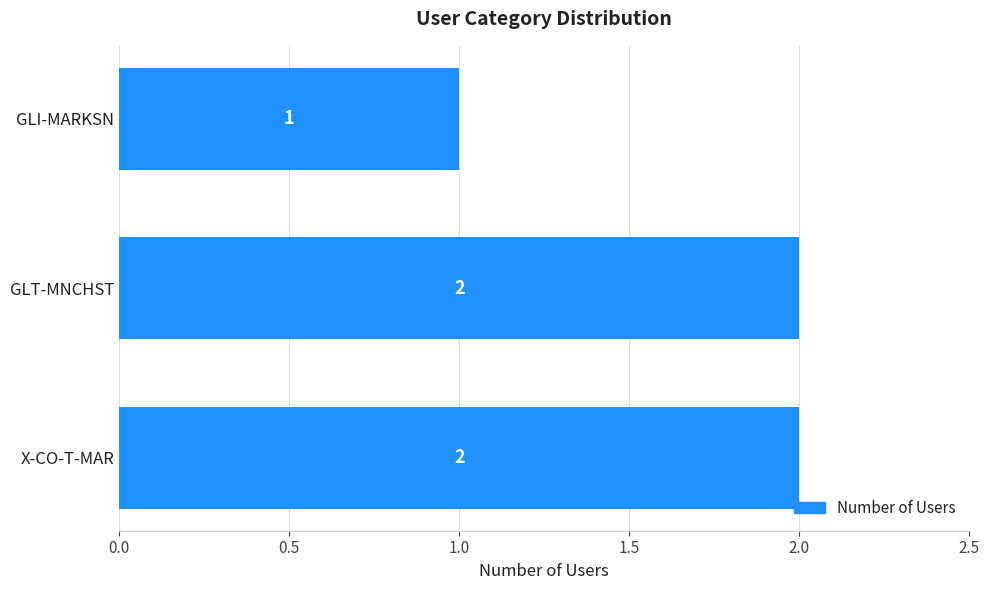

What is the value of the 1st bar from the top?

1